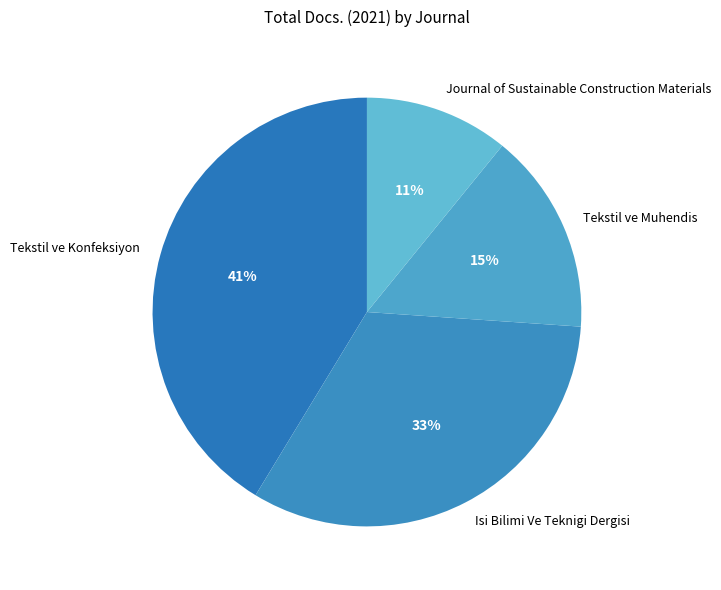

What is the smallest slice in the pie chart?

Journal of Sustainable Construction Materials